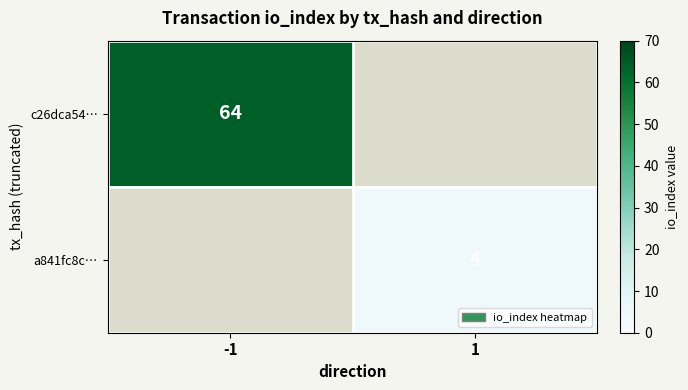

The c26dca54… series shows 64 at -1. True or false?

True